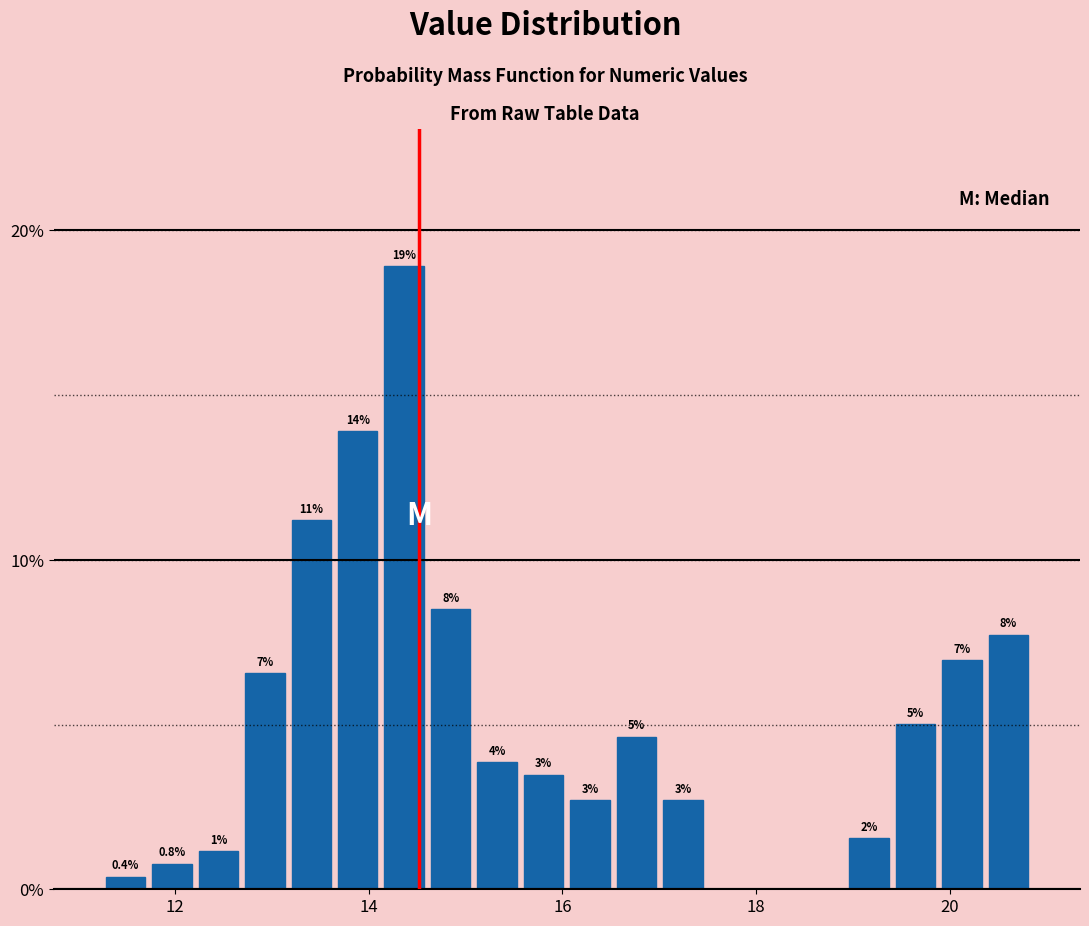

Read against the x-axis, roughly where is the centre of the tallest bar?

14.4